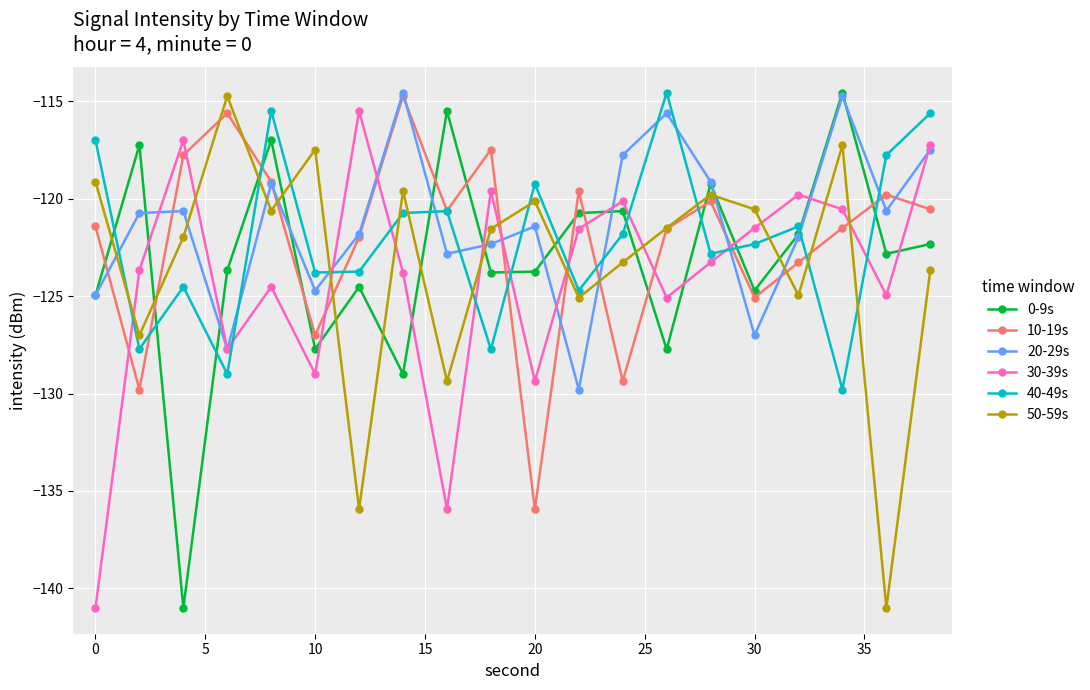

What is the greatest value displayed?

-114.5